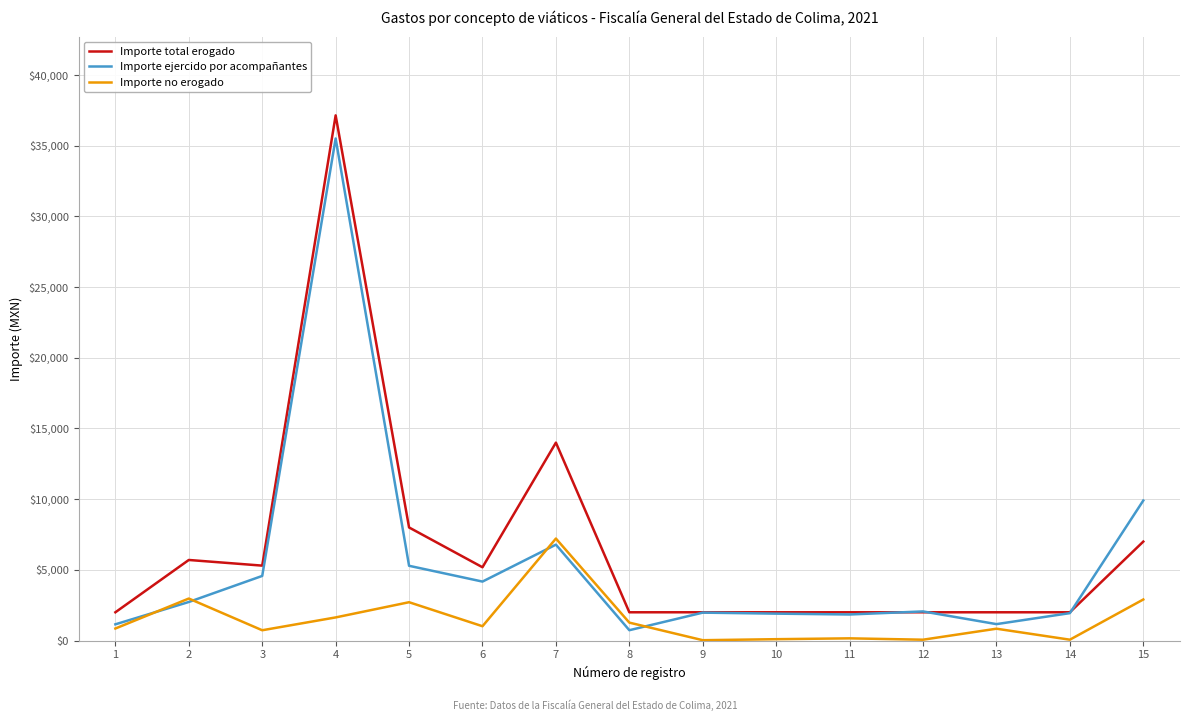

What is the maximum value shown in the chart?

37150.0